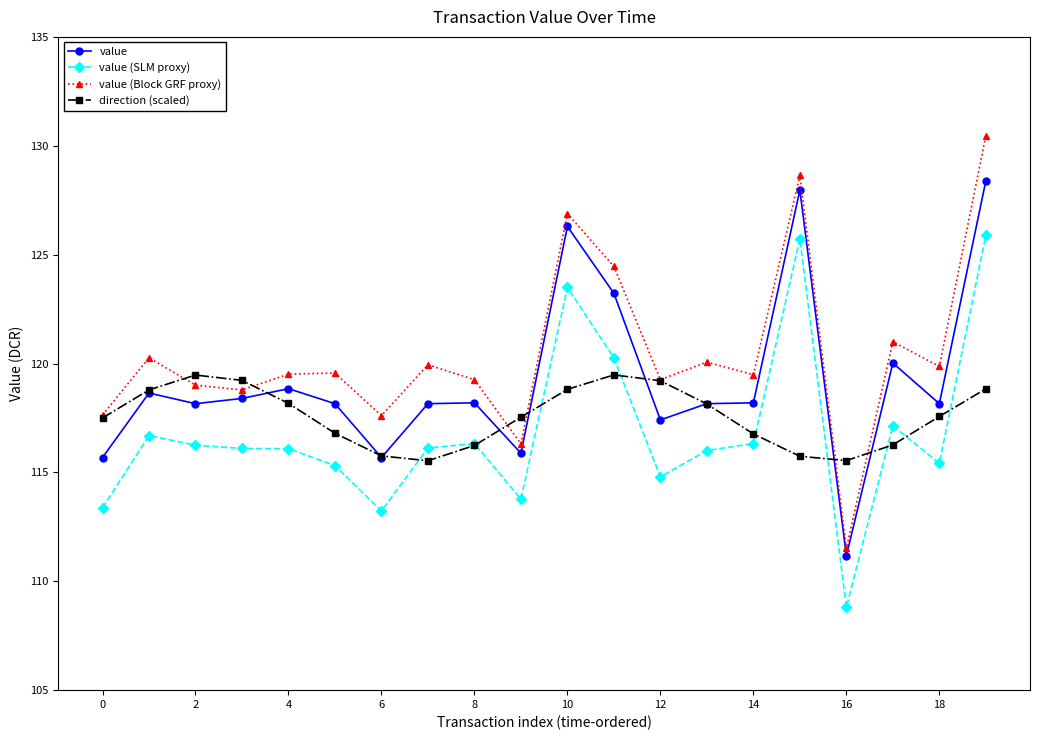

In direction (scaled), how many points are higher than both neighbors (excluding endpoints)?

2